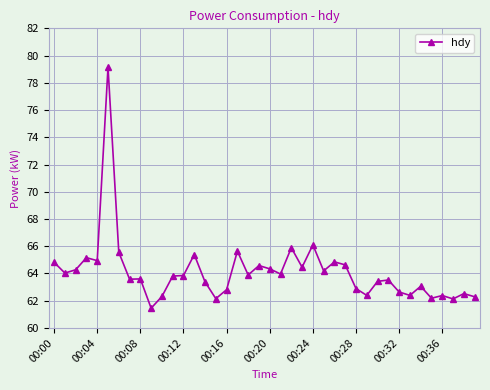

What is the smallest value displayed?

61.5